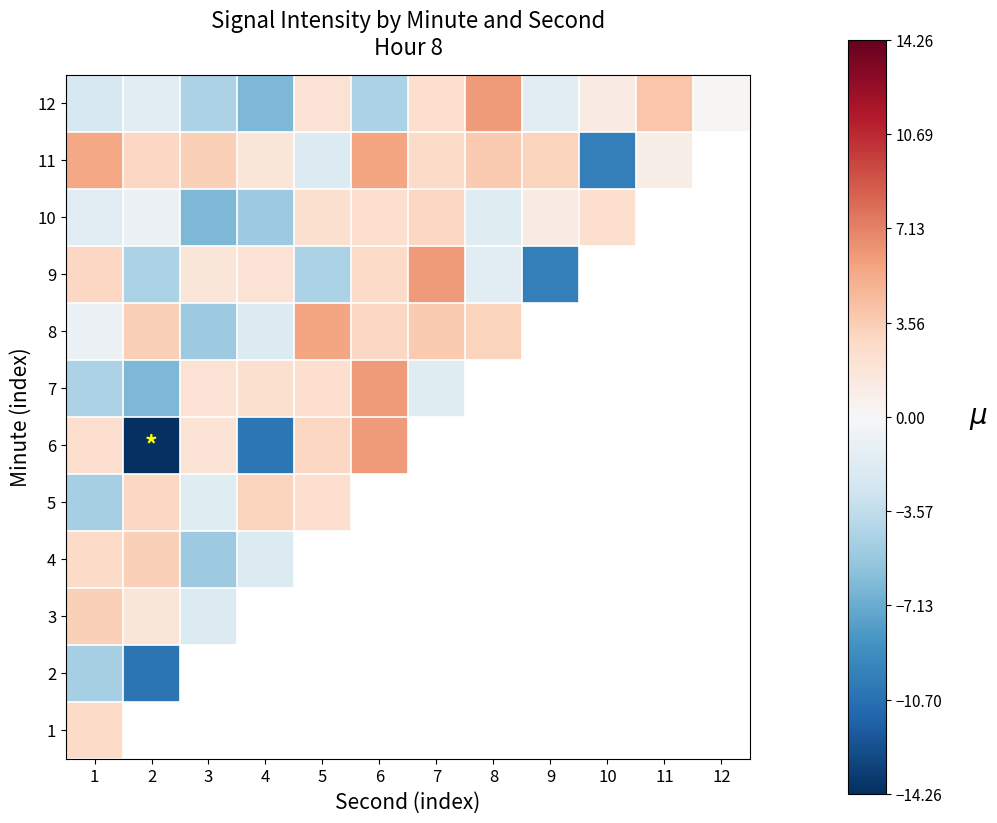

Rank the series by their maximum value, from highest to lowest.

1, 4, 6, 7, 9, 12, 5, 8, 11, 10, 3, 2